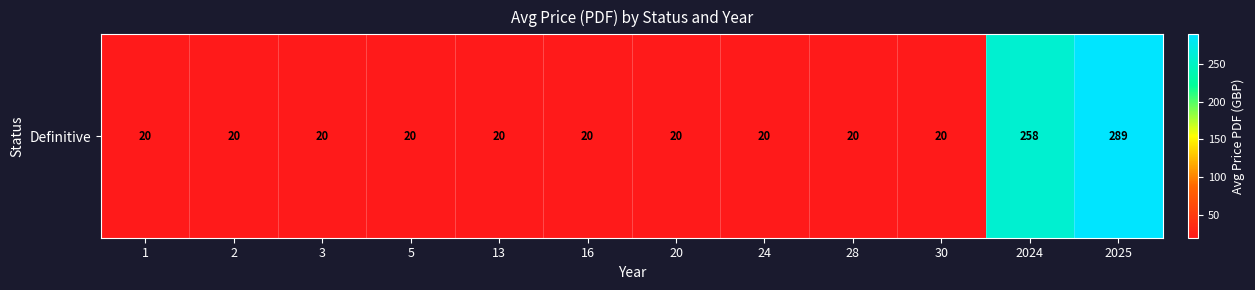

Reading left to right, what are all the values shown in this chart?

1=20.0	2=20.0	3=20.0	5=20.0	13=20.0	16=20.0	20=20.0	24=20.0	28=20.0	30=20.0	2024=258.0	2025=289.0